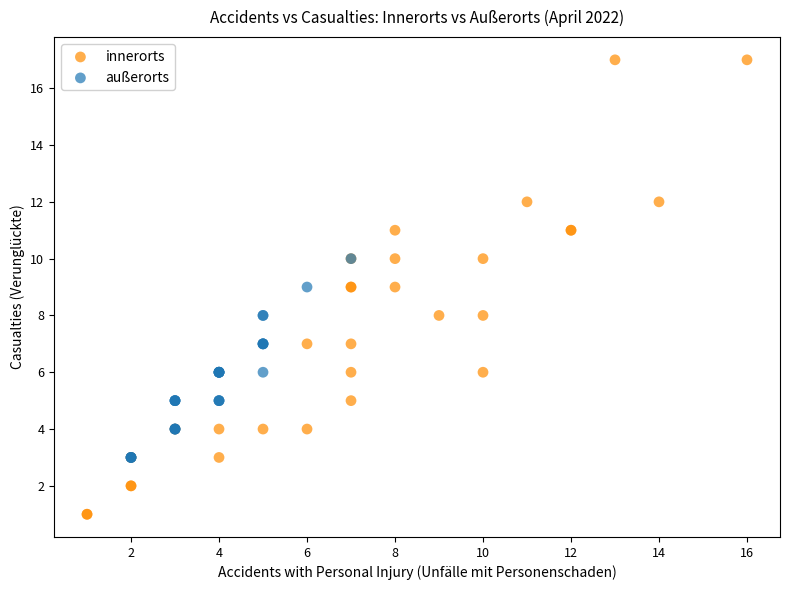

Which series has the widest spread of Y values?

innerorts